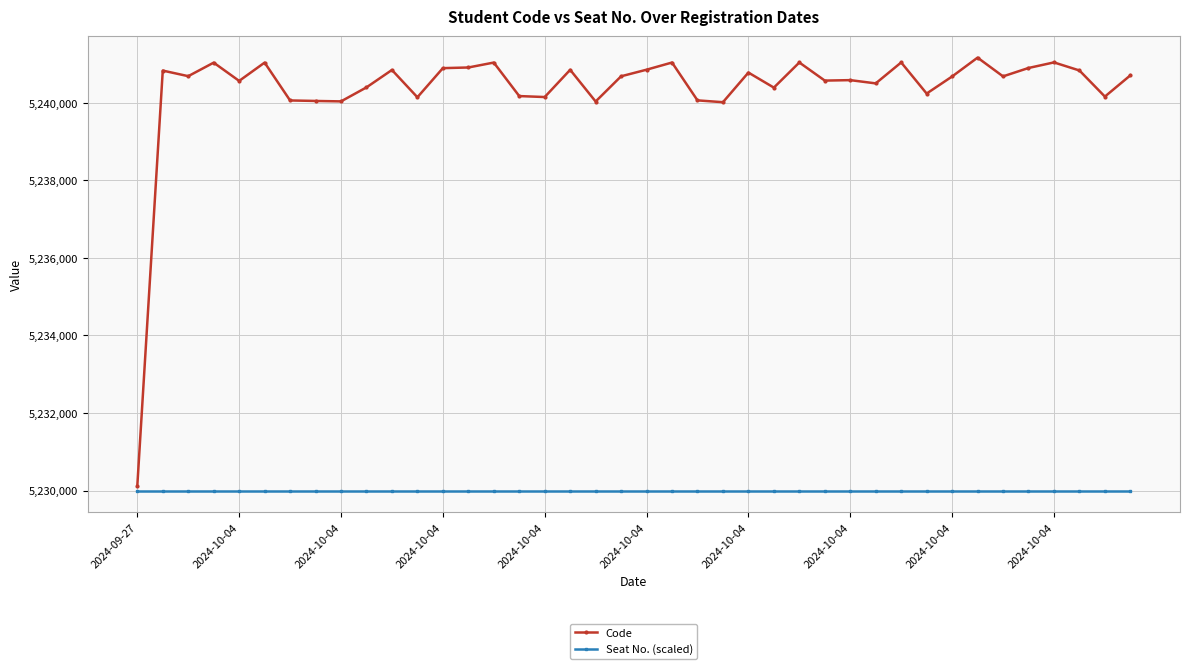

What is the average value of the Code series?

5240342